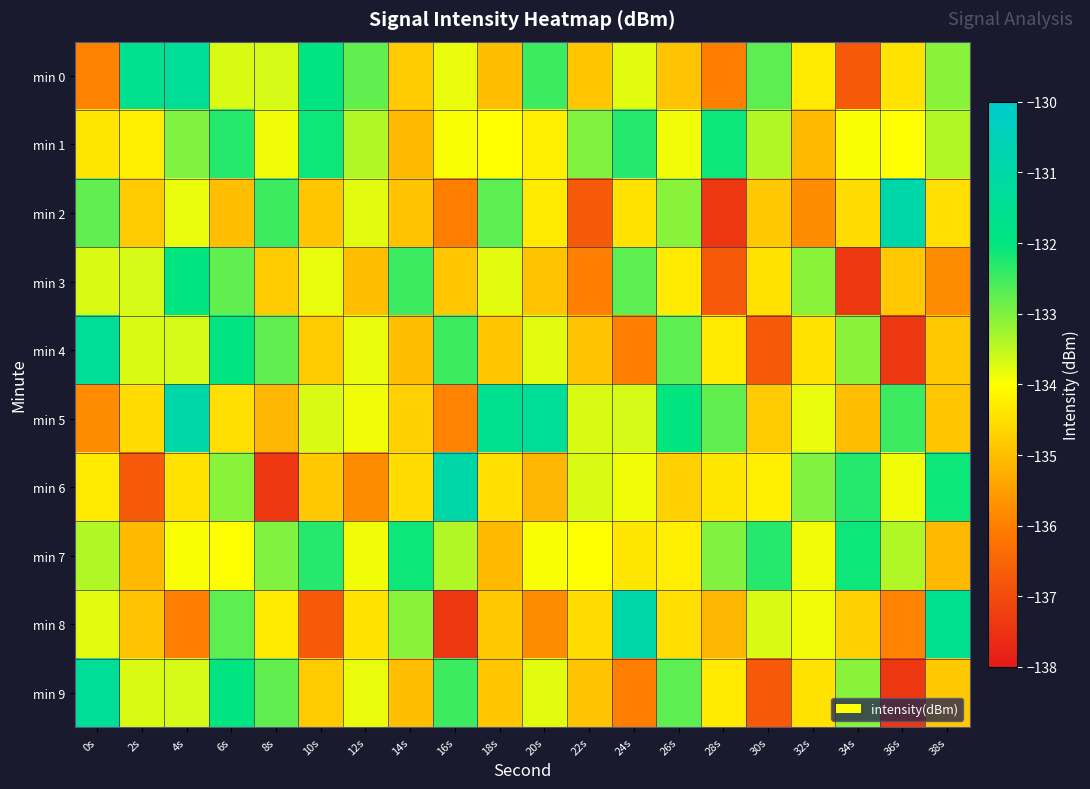

Reading left to right, list all the values displayed in this chart.

min 0: 0s=-136.0	2s=-131.6	4s=-131.4	6s=-133.7	8s=-133.7	10s=-132.0	12s=-132.8	14s=-134.8	16s=-133.8	18s=-135.0	20s=-132.5	22s=-134.9	24s=-133.8	26s=-134.9	28s=-136.0	30s=-132.7	32s=-134.3	34s=-136.7	36s=-134.4	38s=-133.1
min 1: 0s=-134.4	2s=-134.3	4s=-133.0	6s=-132.3	8s=-133.9	10s=-132.1	12s=-133.4	14s=-135.1	16s=-133.9	18s=-134.0	20s=-134.3	22s=-133.0	24s=-132.3	26s=-133.9	28s=-132.1	30s=-133.4	32s=-135.1	34s=-133.9	36s=-134.0	38s=-133.4
min 2: 0s=-132.8	2s=-134.8	4s=-133.8	6s=-135.0	8s=-132.5	10s=-134.9	12s=-133.8	14s=-134.9	16s=-136.0	18s=-132.7	20s=-134.3	22s=-136.7	24s=-134.4	26s=-133.1	28s=-137.4	30s=-134.9	32s=-135.8	34s=-134.5	36s=-130.9	38s=-134.5
min 3: 0s=-133.7	2s=-133.7	4s=-132.0	6s=-132.8	8s=-134.8	10s=-133.8	12s=-135.0	14s=-132.5	16s=-134.9	18s=-133.8	20s=-134.9	22s=-136.0	24s=-132.7	26s=-134.3	28s=-136.7	30s=-134.4	32s=-133.1	34s=-137.4	36s=-134.9	38s=-135.8
min 4: 0s=-131.4	2s=-133.7	4s=-133.7	6s=-132.0	8s=-132.8	10s=-134.8	12s=-133.8	14s=-135.0	16s=-132.5	18s=-134.9	20s=-133.8	22s=-134.9	24s=-136.0	26s=-132.7	28s=-134.3	30s=-136.7	32s=-134.4	34s=-133.1	36s=-137.4	38s=-134.9
min 5: 0s=-135.8	2s=-134.5	4s=-130.9	6s=-134.5	8s=-135.1	10s=-133.7	12s=-133.9	14s=-134.7	16s=-136.0	18s=-131.6	20s=-131.4	22s=-133.7	24s=-133.7	26s=-132.0	28s=-132.8	30s=-134.8	32s=-133.8	34s=-135.0	36s=-132.5	38s=-134.9
min 6: 0s=-134.3	2s=-136.7	4s=-134.4	6s=-133.1	8s=-137.4	10s=-134.9	12s=-135.8	14s=-134.5	16s=-130.9	18s=-134.5	20s=-135.1	22s=-133.7	24s=-133.9	26s=-134.7	28s=-134.4	30s=-134.3	32s=-133.0	34s=-132.3	36s=-133.9	38s=-132.1
min 7: 0s=-133.4	2s=-135.1	4s=-133.9	6s=-134.0	8s=-133.0	10s=-132.3	12s=-133.9	14s=-132.1	16s=-133.4	18s=-135.1	20s=-133.9	22s=-134.0	24s=-134.4	26s=-134.3	28s=-133.0	30s=-132.3	32s=-133.9	34s=-132.1	36s=-133.4	38s=-135.1
min 8: 0s=-133.8	2s=-134.9	4s=-136.0	6s=-132.7	8s=-134.3	10s=-136.7	12s=-134.4	14s=-133.1	16s=-137.4	18s=-134.9	20s=-135.8	22s=-134.5	24s=-130.9	26s=-134.5	28s=-135.1	30s=-133.7	32s=-133.9	34s=-134.7	36s=-136.0	38s=-131.6
min 9: 0s=-131.4	2s=-133.7	4s=-133.7	6s=-132.0	8s=-132.8	10s=-134.8	12s=-133.8	14s=-135.0	16s=-132.5	18s=-134.9	20s=-133.8	22s=-134.9	24s=-136.0	26s=-132.7	28s=-134.3	30s=-136.7	32s=-134.4	34s=-133.1	36s=-137.4	38s=-134.9